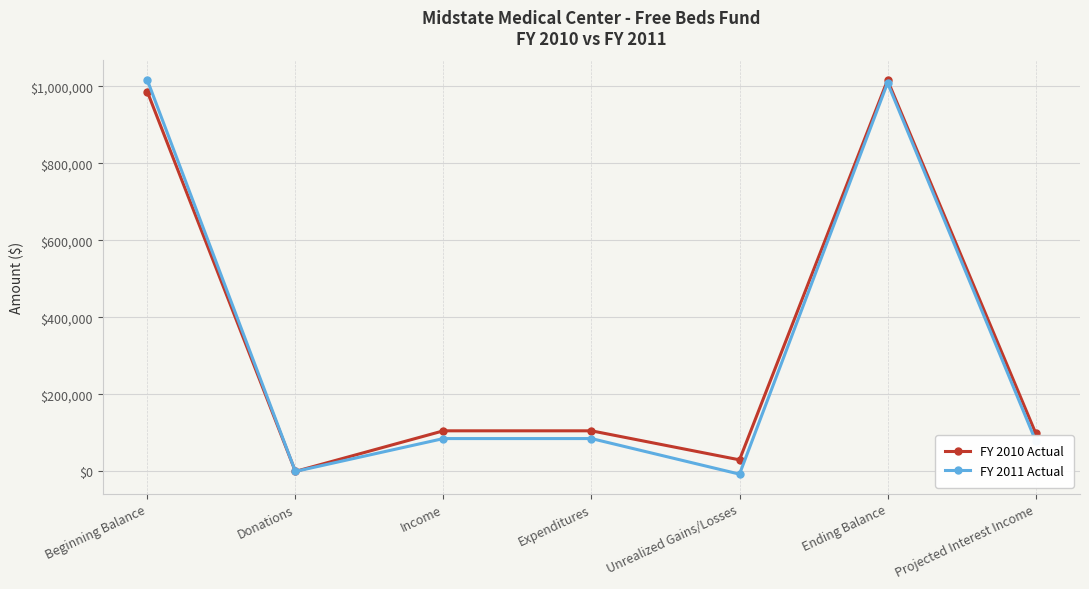

What is the difference between the maximum and minimum values in the FY 2010 Actual series?

1016078